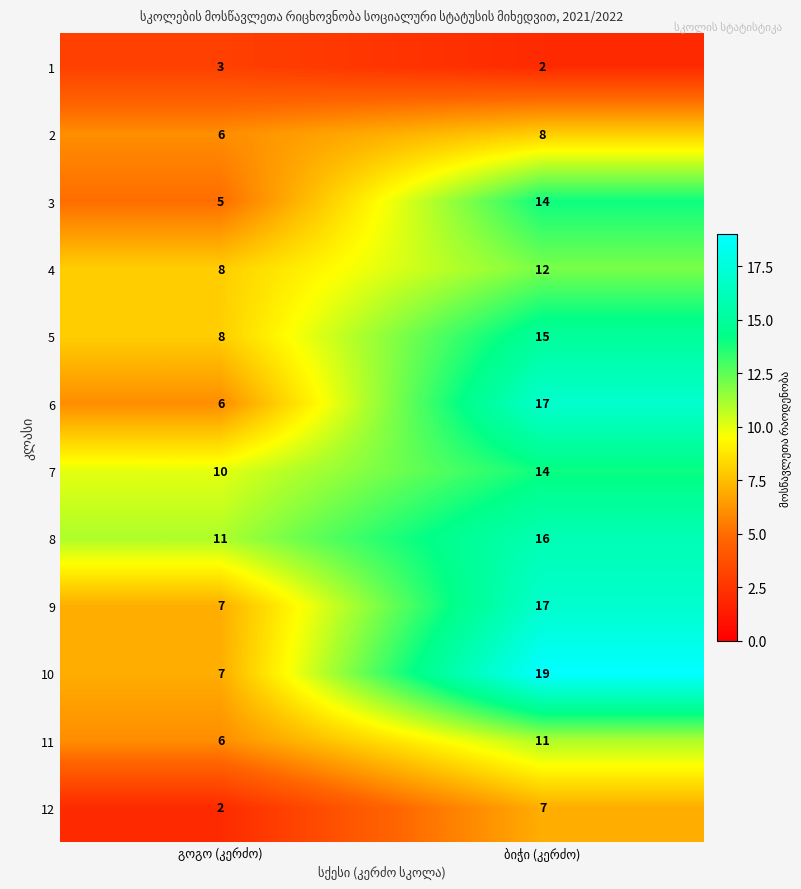

Which series has the widest spread of values?

10